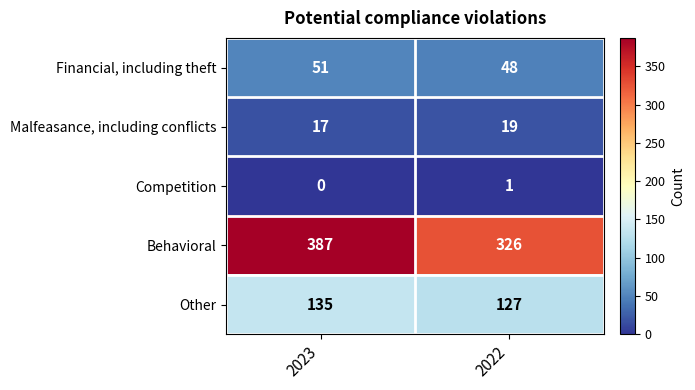

What is the sum of all Financial, including theft values?

99